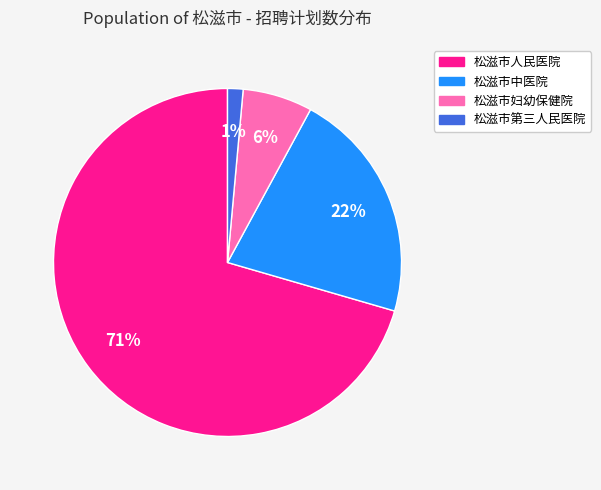

Rank the categories by value from highest to lowest.

松滋市人民医院, 松滋市中医院, 松滋市妇幼保健院, 松滋市第三人民医院